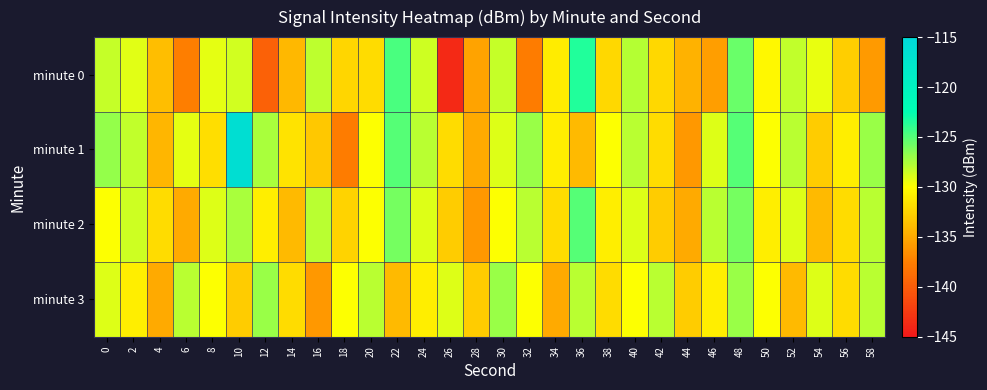

Reading right to left, transcribe all the data shown in this chart.

minute 0: 58=-135.9	56=-132.9	54=-129.4	52=-128.2	50=-130.4	48=-125.5	46=-135.7	44=-134.5	42=-132.3	40=-127.8	38=-132.3	36=-123.5	34=-131.1	32=-137.7	30=-128.4	28=-135.4	26=-143.8	24=-128.5	22=-124.6	20=-132.0	18=-132.4	16=-128.0	14=-134.1	12=-139.6	10=-128.6	8=-129.2	6=-137.6	4=-133.8	2=-129.1	0=-128.3
minute 1: 58=-127.0	56=-131.0	54=-133.0	52=-128.0	50=-130.0	48=-125.0	46=-129.0	44=-136.0	42=-132.0	40=-128.0	38=-130.0	36=-134.0	34=-131.0	32=-127.0	30=-129.0	28=-135.0	26=-132.0	24=-128.0	22=-125.0	20=-130.0	18=-137.6	16=-133.2	14=-131.6	12=-127.5	10=-116.3	8=-131.9	6=-129.2	4=-134.3	2=-128.2	0=-126.9
minute 2: 58=-128.0	56=-132.0	54=-134.0	52=-129.0	50=-131.0	48=-126.0	46=-128.0	44=-135.0	42=-133.0	40=-129.0	38=-131.0	36=-125.0	34=-132.0	32=-128.0	30=-130.0	28=-136.0	26=-133.0	24=-129.0	22=-126.0	20=-130.0	18=-132.5	16=-128.0	14=-134.0	12=-131.0	10=-127.5	8=-129.0	6=-135.0	4=-132.0	2=-128.5	0=-130.0
minute 3: 58=-128.0	56=-132.0	54=-129.0	52=-134.0	50=-130.0	48=-127.0	46=-131.0	44=-133.0	42=-128.0	40=-130.0	38=-132.0	36=-128.0	34=-135.0	32=-130.0	30=-127.0	28=-133.0	26=-129.0	24=-131.0	22=-134.0	20=-128.0	18=-130.0	16=-136.0	14=-132.0	12=-127.0	10=-133.0	8=-130.0	6=-128.0	4=-135.0	2=-131.0	0=-129.0